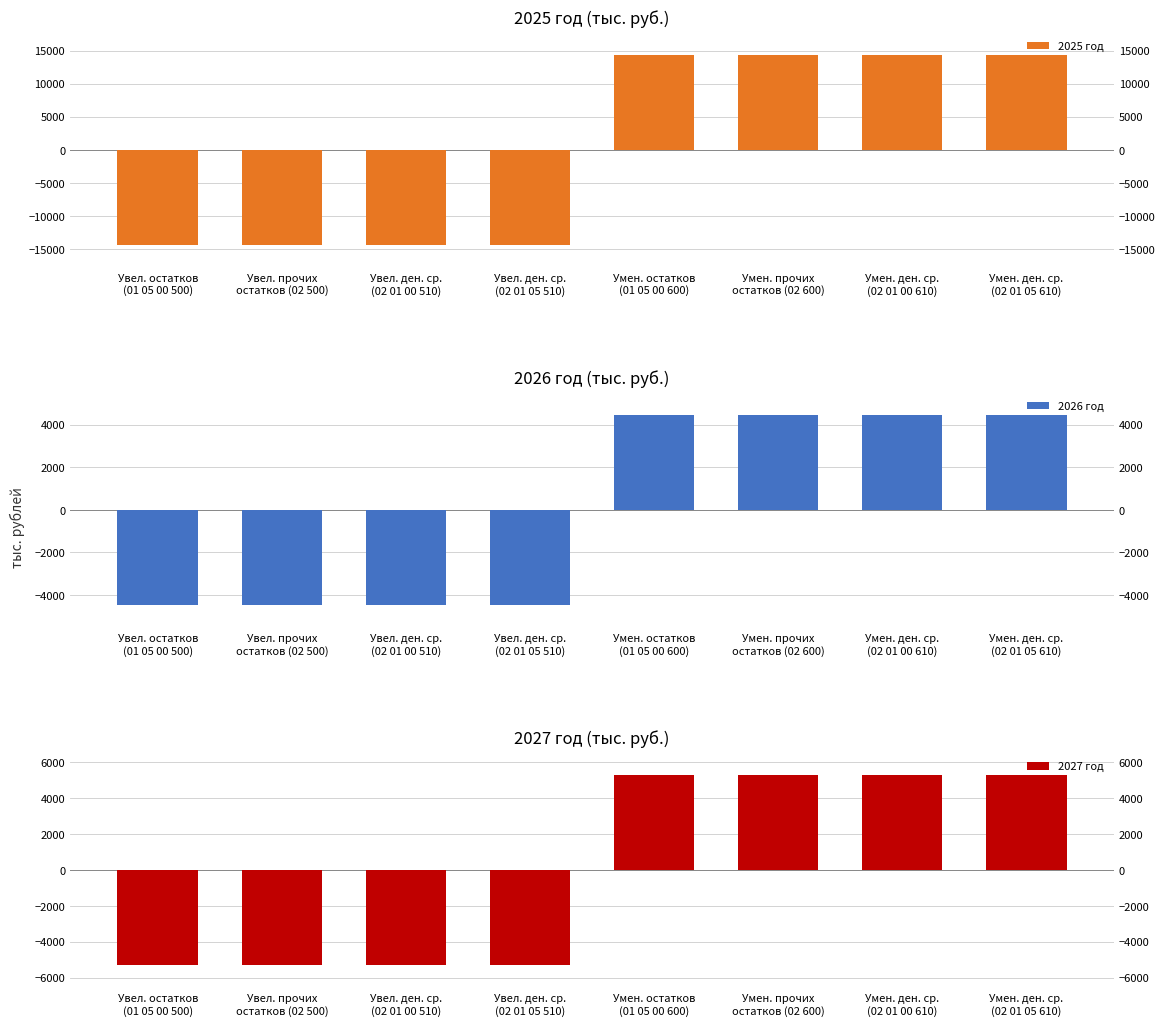

How many bars are there in total?

24